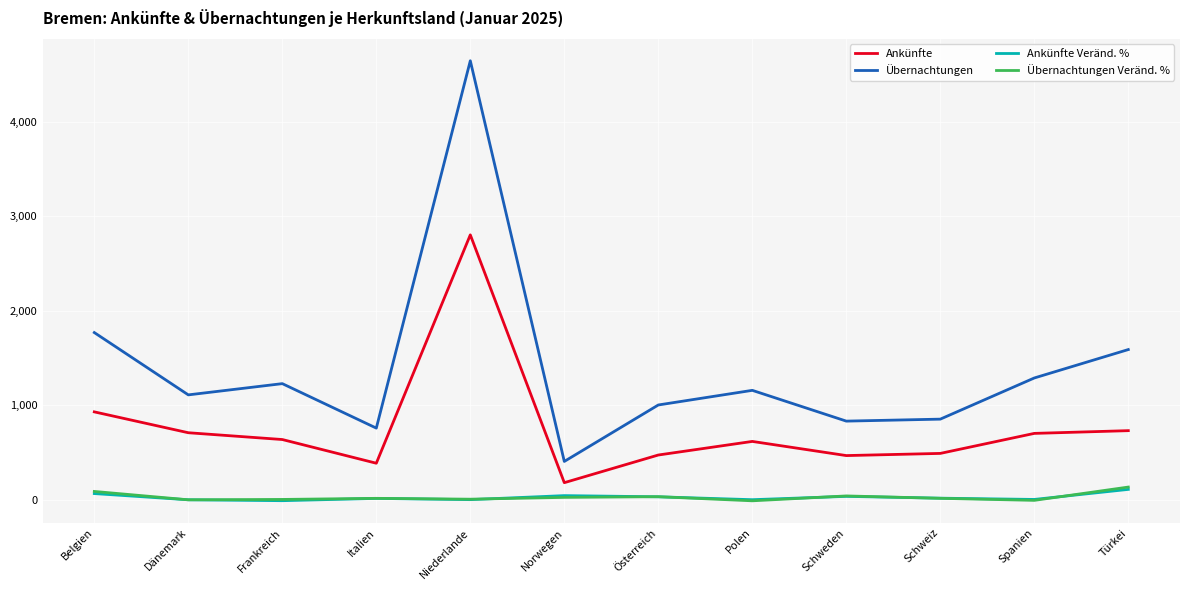

What is the difference between the second highest and second lowest values in the Übernachtungen series?

1012.0